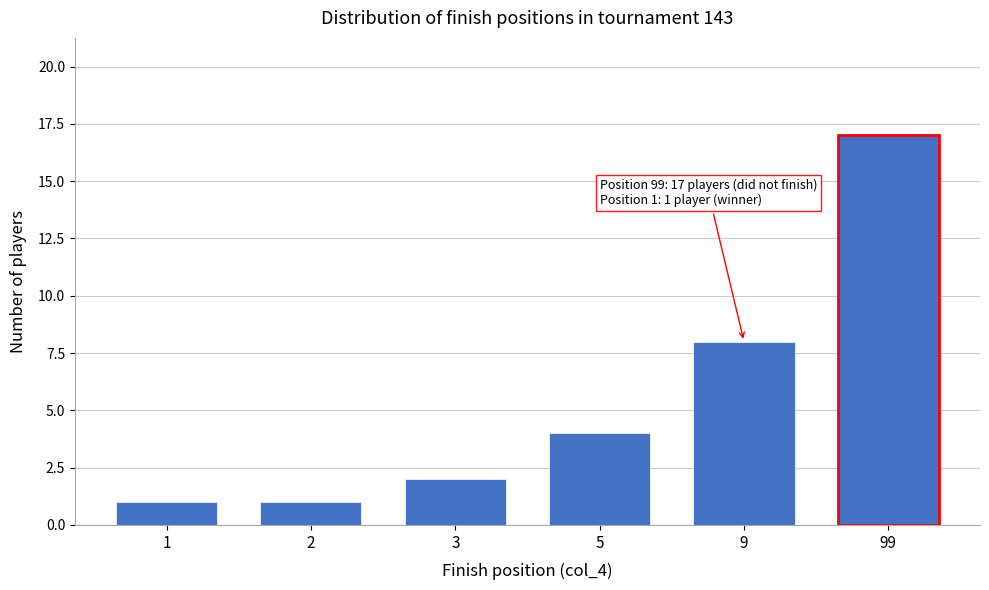

Reading right to left, list all the values displayed in this chart.

17	8	4	2	1	1